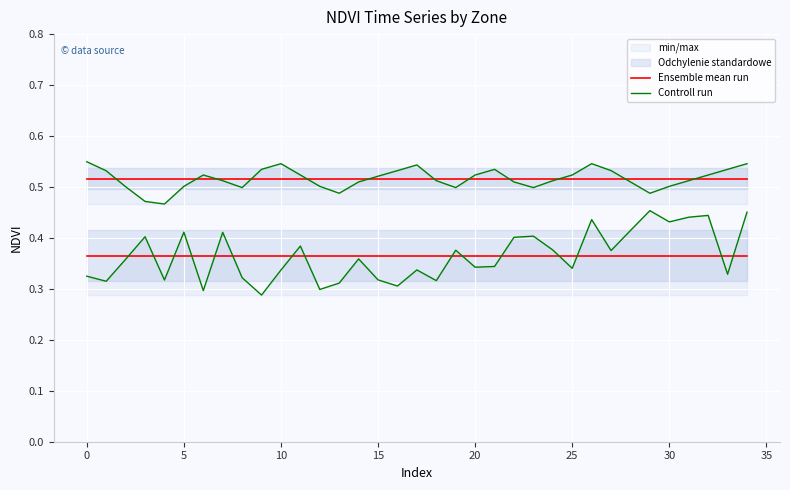

Is the value of Controll run at 17 greater than the value of Ensemble mean run at 15?

No